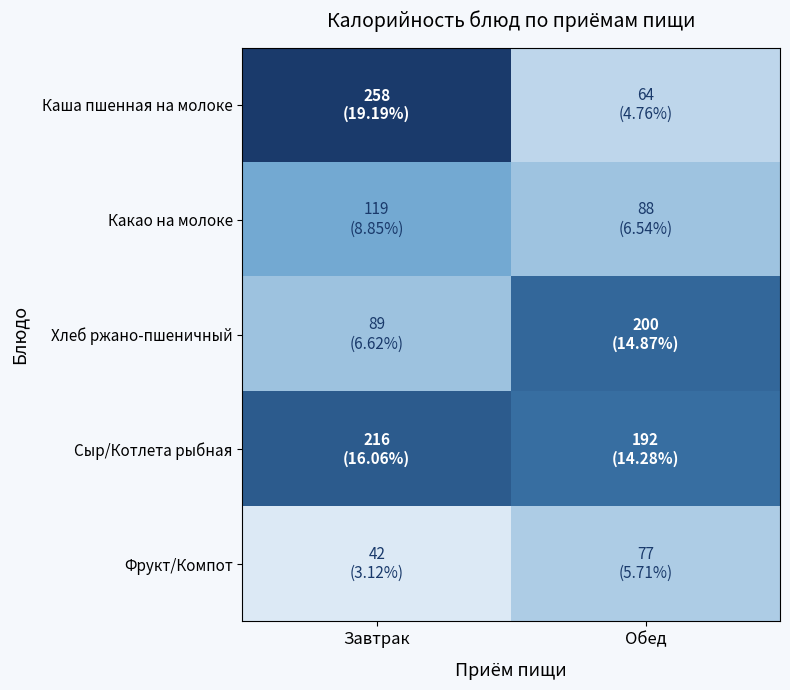

Rank the series at Завтрак from lowest to highest value.

Фрукт/Компот, Хлеб ржано-пшеничный, Какао на молоке, Сыр/Котлета рыбная, Каша пшенная на молоке